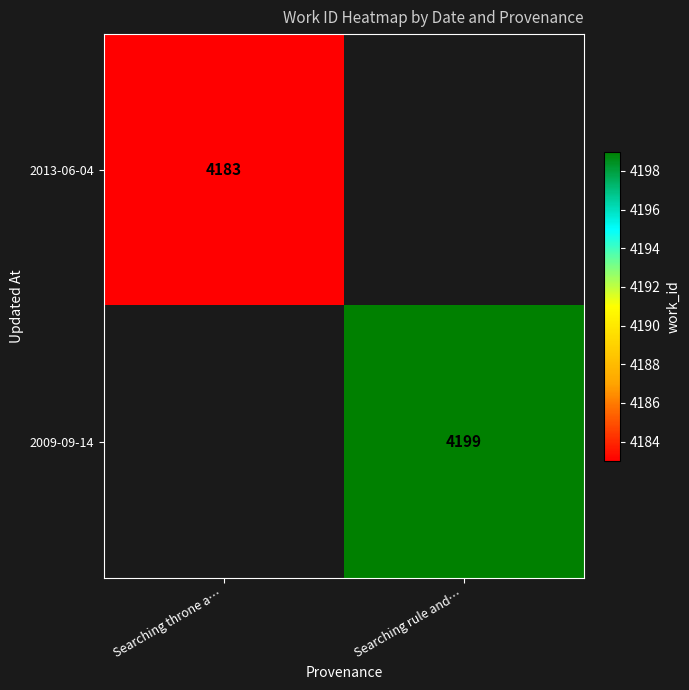

The 2013-06-04 series shows 6508 at Searching throne a…. True or false?

False